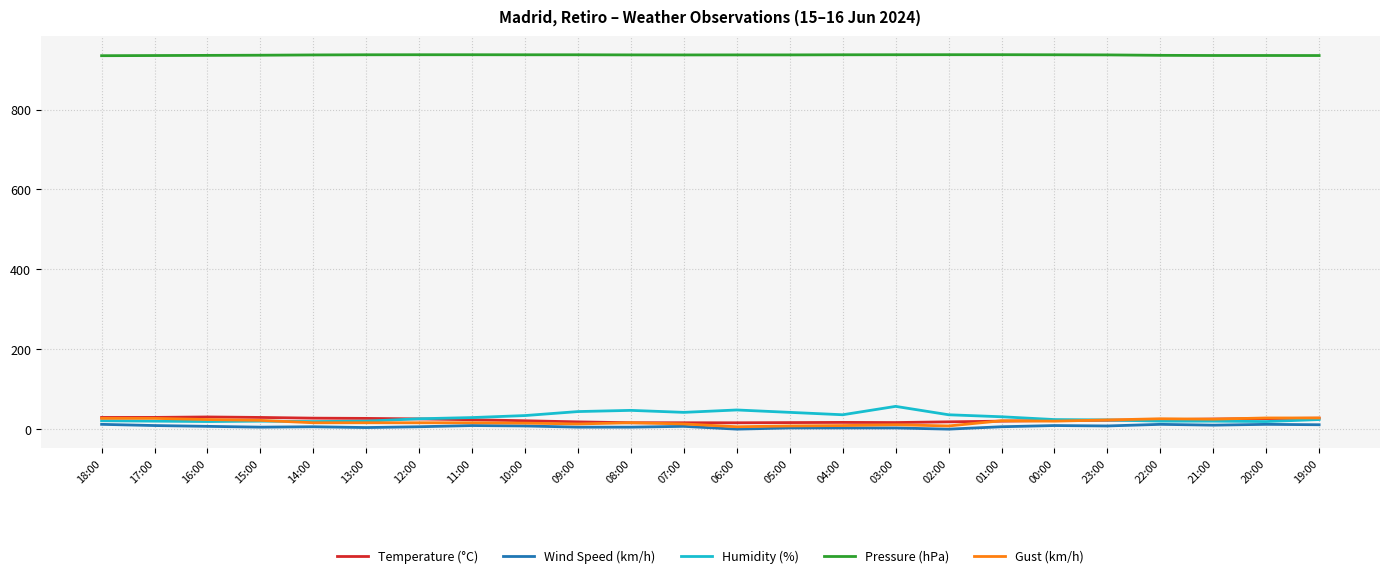

What are all the series names shown in the legend?

Temperature (°C), Wind Speed (km/h), Humidity (%), Pressure (hPa), Gust (km/h)